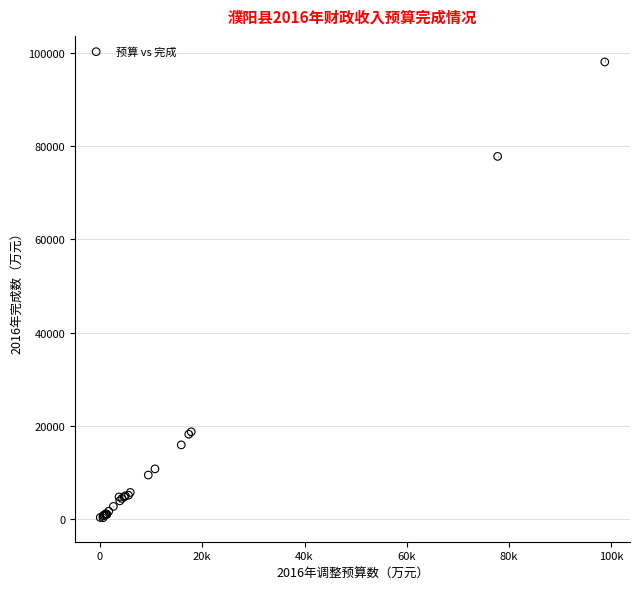

What Y value in the scatter plot is closest to 49155?

77800